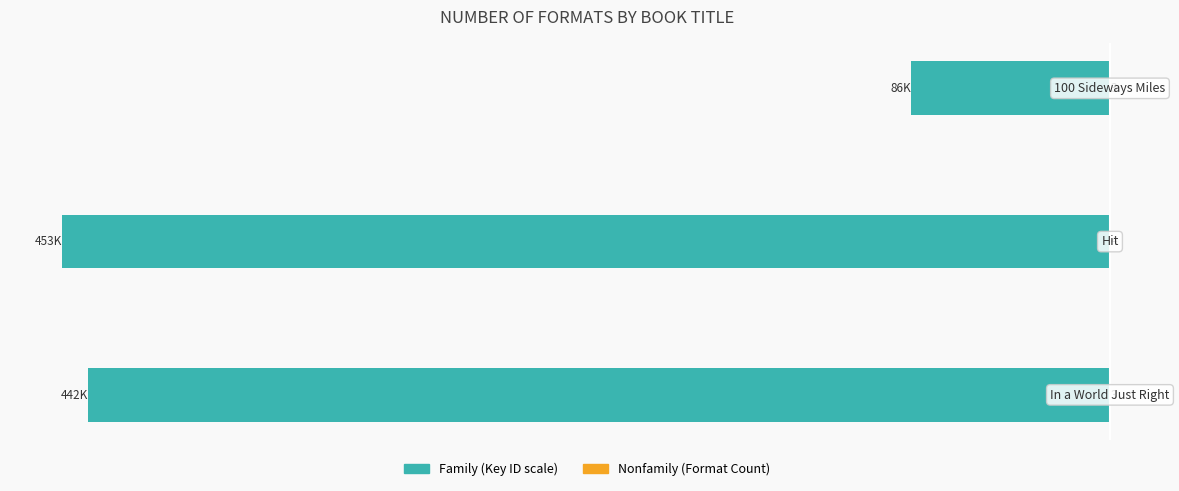

What is the approximate value of Nonfamily at 0?

3.0